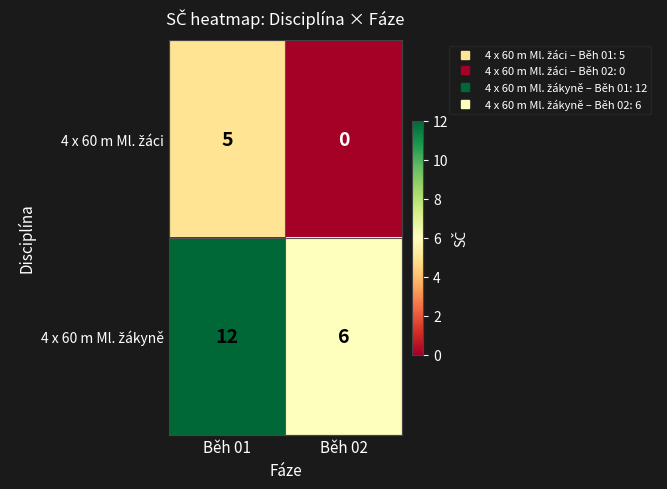

What is the maximum value shown in the chart?

12